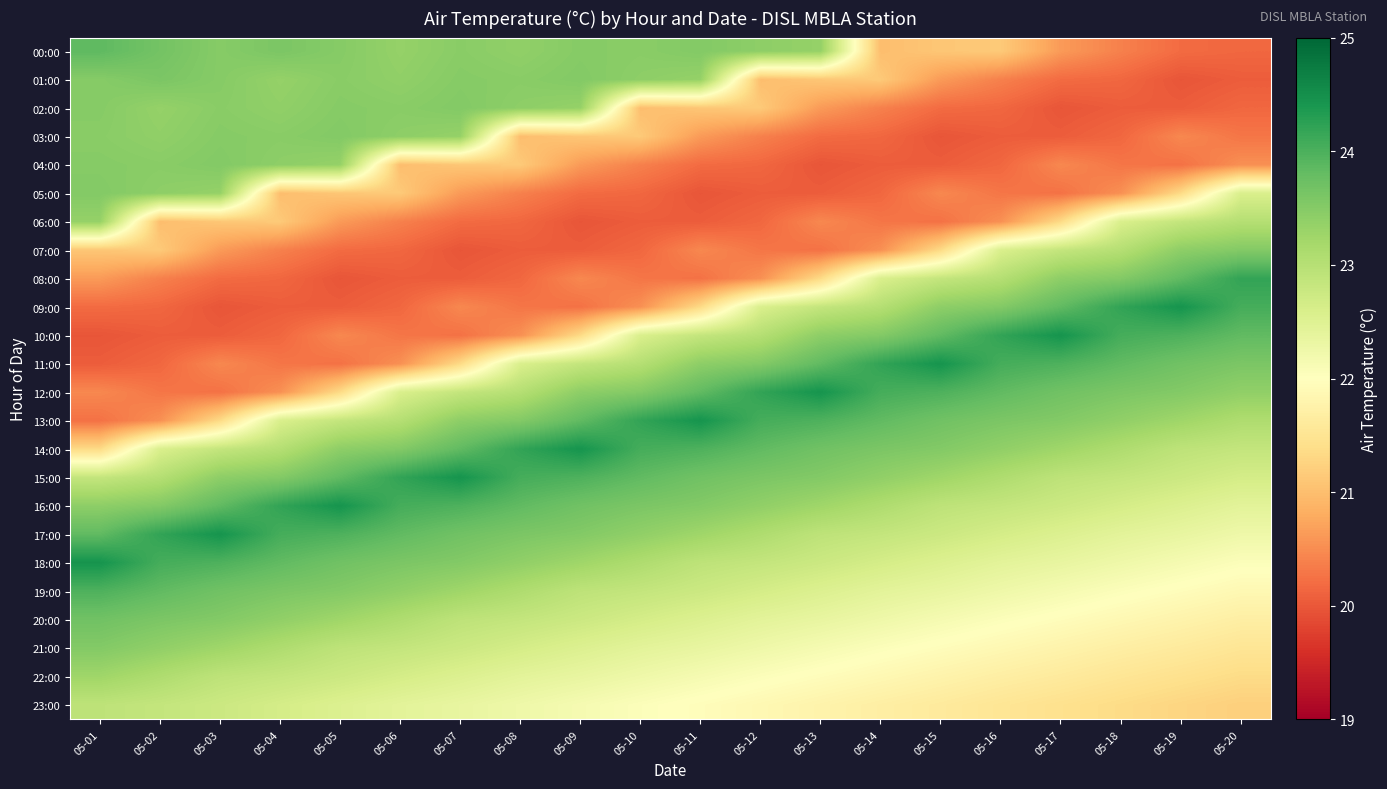

Reading left to right, transcribe all the data shown in this chart.

00:00: 05-01=23.9	05-02=23.7	05-03=23.5	05-04=23.6	05-05=23.5	05-06=23.4	05-07=23.5	05-08=23.4	05-09=23.5	05-10=23.5	05-11=23.5	05-12=23.4	05-13=23.4	05-14=21.0	05-15=21.1	05-16=21.1	05-17=20.6	05-18=20.4	05-19=20.2	05-20=20.1
01:00: 05-01=23.5	05-02=23.6	05-03=23.5	05-04=23.4	05-05=23.5	05-06=23.4	05-07=23.5	05-08=23.5	05-09=23.5	05-10=23.4	05-11=23.4	05-12=21.0	05-13=21.1	05-14=21.1	05-15=20.6	05-16=20.4	05-17=20.2	05-18=20.1	05-19=20.0	05-20=20.1
02:00: 05-01=23.5	05-02=23.4	05-03=23.5	05-04=23.4	05-05=23.5	05-06=23.5	05-07=23.5	05-08=23.4	05-09=23.4	05-10=21.0	05-11=21.1	05-12=21.1	05-13=20.6	05-14=20.4	05-15=20.2	05-16=20.1	05-17=20.0	05-18=20.1	05-19=20.1	05-20=20.1
03:00: 05-01=23.5	05-02=23.4	05-03=23.5	05-04=23.5	05-05=23.5	05-06=23.4	05-07=23.4	05-08=21.0	05-09=21.1	05-10=21.1	05-11=20.6	05-12=20.4	05-13=20.2	05-14=20.1	05-15=20.0	05-16=20.1	05-17=20.1	05-18=20.1	05-19=20.5	05-20=20.3
04:00: 05-01=23.5	05-02=23.5	05-03=23.5	05-04=23.4	05-05=23.4	05-06=21.0	05-07=21.1	05-08=21.1	05-09=20.6	05-10=20.4	05-11=20.2	05-12=20.1	05-13=20.0	05-14=20.1	05-15=20.1	05-16=20.1	05-17=20.5	05-18=20.3	05-19=20.2	05-20=20.5
05:00: 05-01=23.5	05-02=23.4	05-03=23.4	05-04=21.0	05-05=21.1	05-06=21.1	05-07=20.6	05-08=20.4	05-09=20.2	05-10=20.1	05-11=20.0	05-12=20.1	05-13=20.1	05-14=20.1	05-15=20.5	05-16=20.3	05-17=20.2	05-18=20.5	05-19=21.3	05-20=22.6
06:00: 05-01=23.4	05-02=21.0	05-03=21.1	05-04=21.1	05-05=20.6	05-06=20.4	05-07=20.2	05-08=20.1	05-09=20.0	05-10=20.1	05-11=20.1	05-12=20.1	05-13=20.5	05-14=20.3	05-15=20.2	05-16=20.5	05-17=21.3	05-18=22.6	05-19=22.9	05-20=23.0
07:00: 05-01=21.1	05-02=21.1	05-03=20.6	05-04=20.4	05-05=20.2	05-06=20.1	05-07=20.0	05-08=20.1	05-09=20.1	05-10=20.1	05-11=20.5	05-12=20.3	05-13=20.2	05-14=20.5	05-15=21.3	05-16=22.6	05-17=22.9	05-18=23.0	05-19=23.4	05-20=23.5
08:00: 05-01=20.6	05-02=20.4	05-03=20.2	05-04=20.1	05-05=20.0	05-06=20.1	05-07=20.1	05-08=20.1	05-09=20.5	05-10=20.3	05-11=20.2	05-12=20.5	05-13=21.3	05-14=22.6	05-15=22.9	05-16=23.0	05-17=23.4	05-18=23.5	05-19=23.8	05-20=24.2
09:00: 05-01=20.2	05-02=20.1	05-03=20.0	05-04=20.1	05-05=20.1	05-06=20.1	05-07=20.5	05-08=20.3	05-09=20.2	05-10=20.5	05-11=21.3	05-12=22.6	05-13=22.9	05-14=23.0	05-15=23.4	05-16=23.5	05-17=23.8	05-18=24.2	05-19=24.4	05-20=24.1
10:00: 05-01=20.0	05-02=20.1	05-03=20.1	05-04=20.1	05-05=20.5	05-06=20.3	05-07=20.2	05-08=20.5	05-09=21.3	05-10=22.6	05-11=22.9	05-12=23.0	05-13=23.4	05-14=23.5	05-15=23.8	05-16=24.2	05-17=24.4	05-18=24.1	05-19=24.0	05-20=23.8
11:00: 05-01=20.1	05-02=20.1	05-03=20.5	05-04=20.3	05-05=20.2	05-06=20.5	05-07=21.3	05-08=22.6	05-09=22.9	05-10=23.0	05-11=23.4	05-12=23.5	05-13=23.8	05-14=24.2	05-15=24.4	05-16=24.1	05-17=24.0	05-18=23.8	05-19=23.7	05-20=23.6
12:00: 05-01=20.5	05-02=20.3	05-03=20.2	05-04=20.5	05-05=21.3	05-06=22.6	05-07=22.9	05-08=23.0	05-09=23.4	05-10=23.5	05-11=23.8	05-12=24.2	05-13=24.4	05-14=24.1	05-15=24.0	05-16=23.8	05-17=23.7	05-18=23.6	05-19=23.5	05-20=23.4
13:00: 05-01=20.2	05-02=20.5	05-03=21.3	05-04=22.6	05-05=22.9	05-06=23.0	05-07=23.4	05-08=23.5	05-09=23.8	05-10=24.2	05-11=24.4	05-12=24.1	05-13=24.0	05-14=23.8	05-15=23.7	05-16=23.6	05-17=23.5	05-18=23.4	05-19=23.2	05-20=23.1
14:00: 05-01=21.3	05-02=22.6	05-03=22.9	05-04=23.0	05-05=23.4	05-06=23.5	05-07=23.8	05-08=24.2	05-09=24.4	05-10=24.1	05-11=24.0	05-12=23.8	05-13=23.7	05-14=23.6	05-15=23.5	05-16=23.4	05-17=23.2	05-18=23.1	05-19=22.9	05-20=22.9
15:00: 05-01=22.9	05-02=23.0	05-03=23.4	05-04=23.5	05-05=23.8	05-06=24.2	05-07=24.4	05-08=24.1	05-09=24.0	05-10=23.8	05-11=23.7	05-12=23.6	05-13=23.5	05-14=23.4	05-15=23.2	05-16=23.1	05-17=22.9	05-18=22.9	05-19=22.8	05-20=22.6
16:00: 05-01=23.4	05-02=23.5	05-03=23.8	05-04=24.2	05-05=24.4	05-06=24.1	05-07=24.0	05-08=23.8	05-09=23.7	05-10=23.6	05-11=23.5	05-12=23.4	05-13=23.2	05-14=23.1	05-15=22.9	05-16=22.9	05-17=22.8	05-18=22.6	05-19=22.5	05-20=22.4
17:00: 05-01=23.8	05-02=24.2	05-03=24.4	05-04=24.1	05-05=24.0	05-06=23.8	05-07=23.7	05-08=23.6	05-09=23.5	05-10=23.4	05-11=23.2	05-12=23.1	05-13=22.9	05-14=22.9	05-15=22.8	05-16=22.6	05-17=22.5	05-18=22.4	05-19=22.4	05-20=22.2
18:00: 05-01=24.4	05-02=24.1	05-03=24.0	05-04=23.8	05-05=23.7	05-06=23.6	05-07=23.5	05-08=23.4	05-09=23.2	05-10=23.1	05-11=22.9	05-12=22.9	05-13=22.8	05-14=22.6	05-15=22.5	05-16=22.4	05-17=22.4	05-18=22.2	05-19=22.1	05-20=22.1
19:00: 05-01=24.0	05-02=23.8	05-03=23.7	05-04=23.6	05-05=23.5	05-06=23.4	05-07=23.2	05-08=23.1	05-09=22.9	05-10=22.9	05-11=22.8	05-12=22.6	05-13=22.5	05-14=22.4	05-15=22.4	05-16=22.2	05-17=22.1	05-18=22.1	05-19=22.0	05-20=21.9
20:00: 05-01=23.7	05-02=23.6	05-03=23.5	05-04=23.4	05-05=23.2	05-06=23.1	05-07=22.9	05-08=22.9	05-09=22.8	05-10=22.6	05-11=22.5	05-12=22.4	05-13=22.4	05-14=22.2	05-15=22.1	05-16=22.1	05-17=22.0	05-18=21.9	05-19=21.8	05-20=21.7
21:00: 05-01=23.5	05-02=23.4	05-03=23.2	05-04=23.1	05-05=22.9	05-06=22.9	05-07=22.8	05-08=22.6	05-09=22.5	05-10=22.4	05-11=22.4	05-12=22.2	05-13=22.1	05-14=22.1	05-15=22.0	05-16=21.9	05-17=21.8	05-18=21.7	05-19=21.6	05-20=21.5
22:00: 05-01=23.2	05-02=23.1	05-03=22.9	05-04=22.9	05-05=22.8	05-06=22.6	05-07=22.5	05-08=22.4	05-09=22.4	05-10=22.2	05-11=22.1	05-12=22.1	05-13=22.0	05-14=21.9	05-15=21.8	05-16=21.7	05-17=21.6	05-18=21.5	05-19=21.4	05-20=21.4
23:00: 05-01=22.9	05-02=22.9	05-03=22.8	05-04=22.6	05-05=22.5	05-06=22.4	05-07=22.4	05-08=22.2	05-09=22.1	05-10=22.1	05-11=22.0	05-12=21.9	05-13=21.8	05-14=21.7	05-15=21.6	05-16=21.5	05-17=21.4	05-18=21.4	05-19=21.3	05-20=21.2